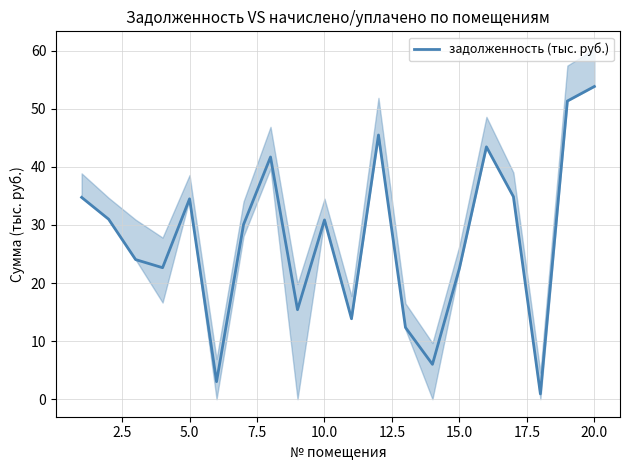

What is the maximum value for задолженность (тыс. руб.)?

53.8